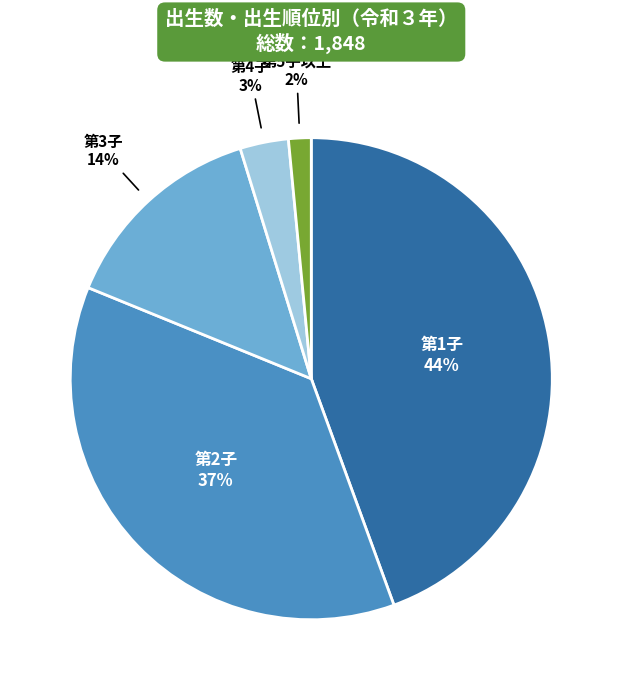

Does any single category account for the majority?

No